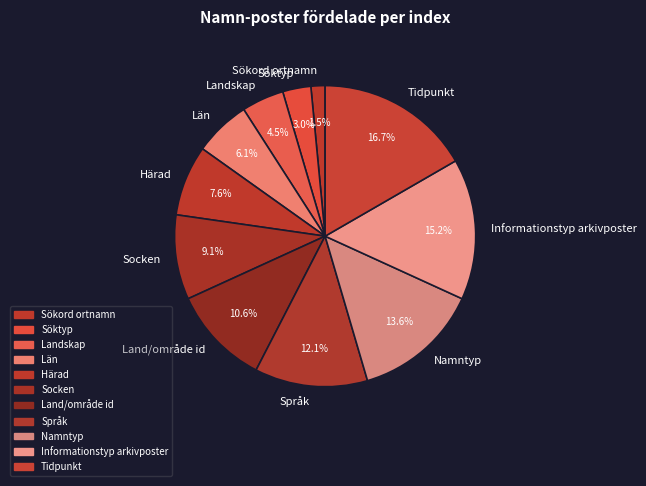

Which slice is the largest?

Tidpunkt